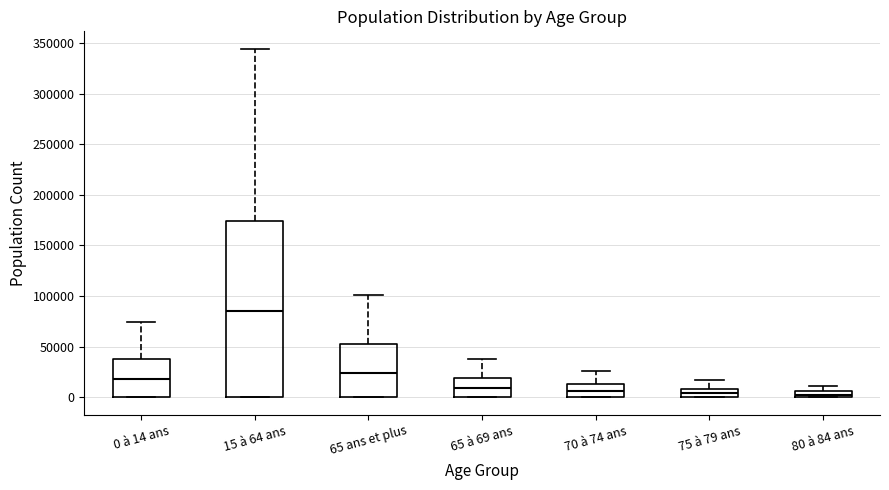

Where is the upper edge of the box for 65 à 69 ans on the y-axis? The values are not printed on the chart, so give them approximately, as read against the axis.

20000